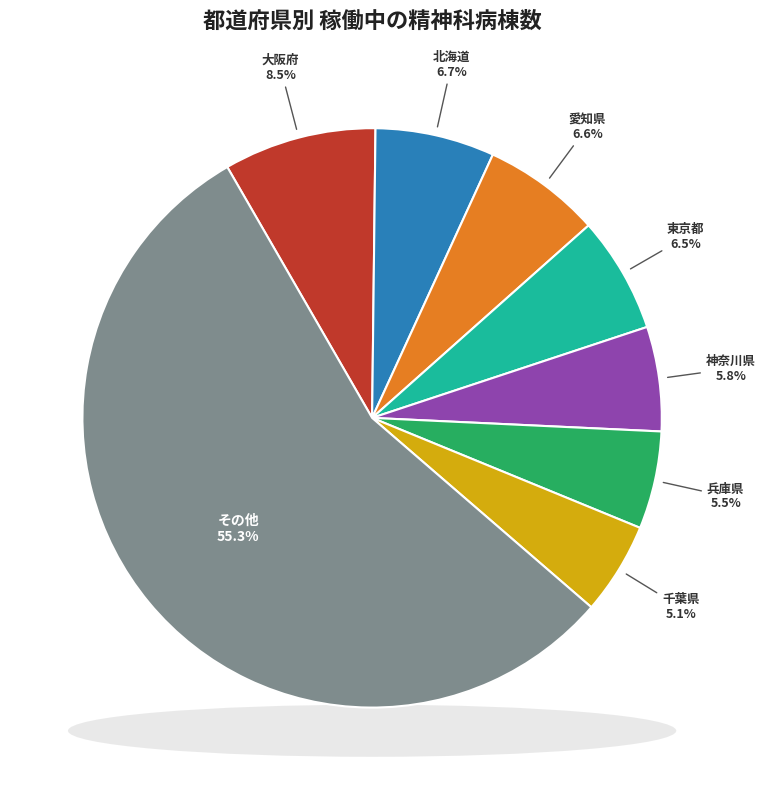

Combined, do 福井県 and 岡山県 account for over 50%?

No